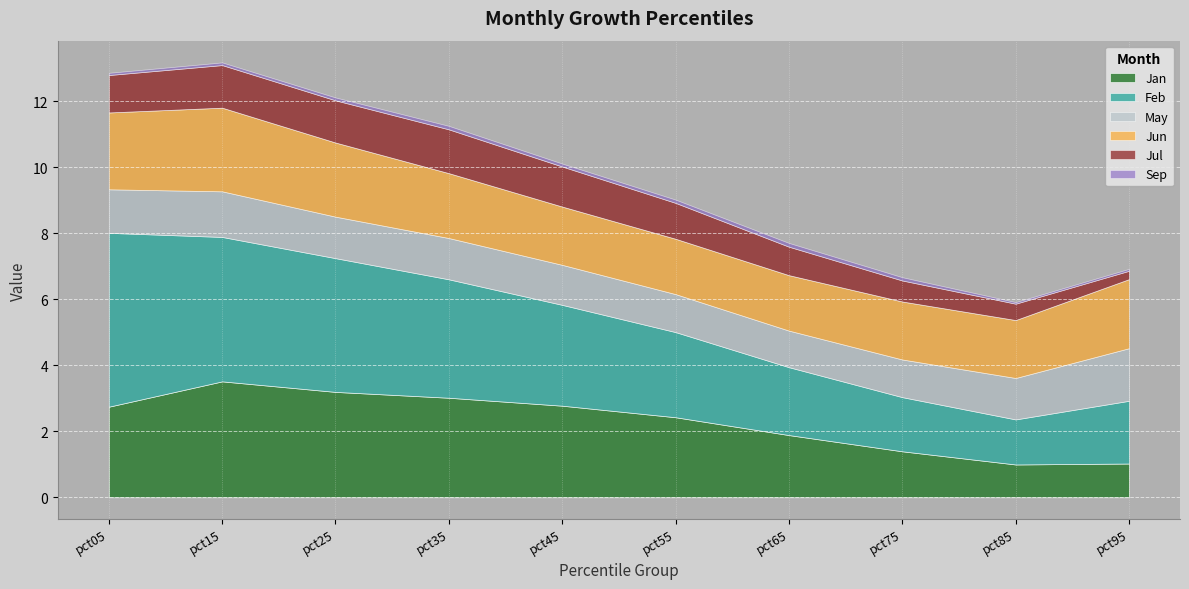

Rank the series at pct45 from lowest to highest value.

Sep, May, Jul, Jun, Jan, Feb